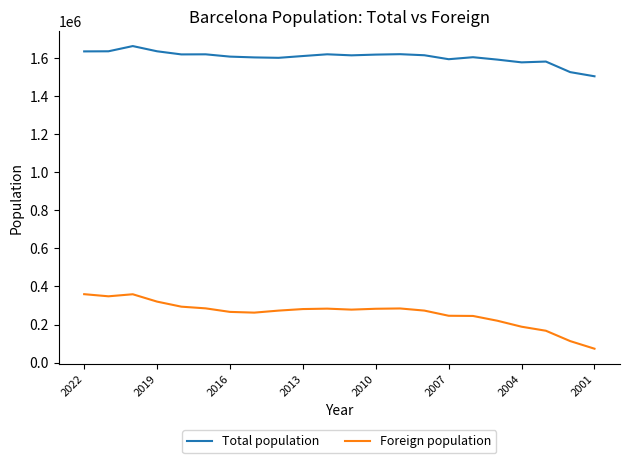

What is the difference between the maximum and minimum values in the Foreign population series?

286696